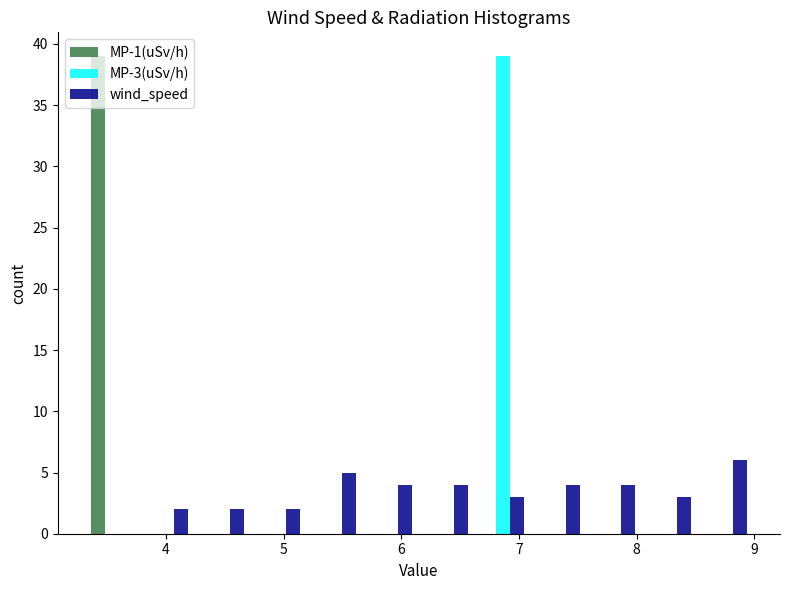

In the MP-3(uSv/h) series, which range on the x-axis has the tallest bar?

6.6 to 7.1